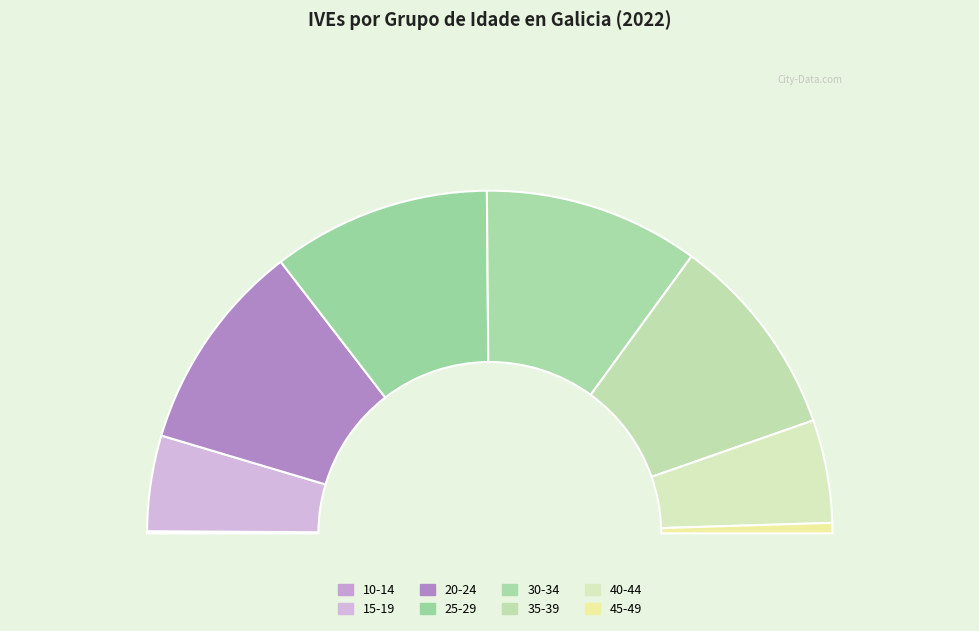

To the nearest percent, what is the combined percentage of 25-29 and 40-44?

30%